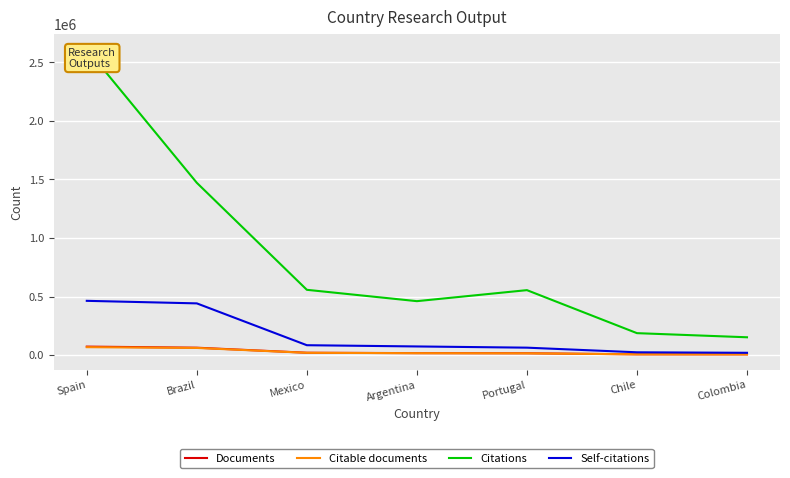

What is the sum of all Documents values?

203288